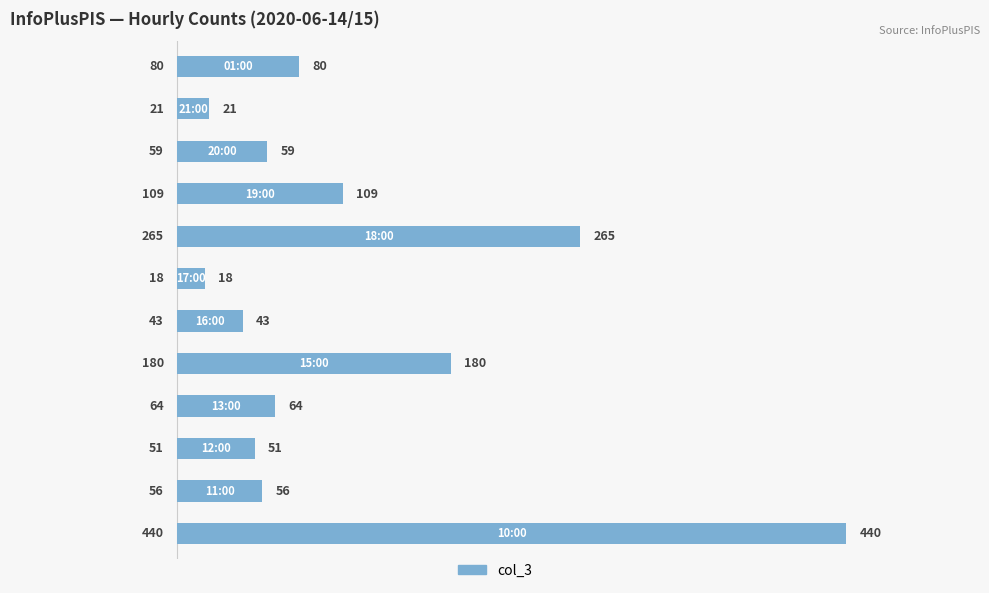

What is the difference between the maximum and minimum values?

422